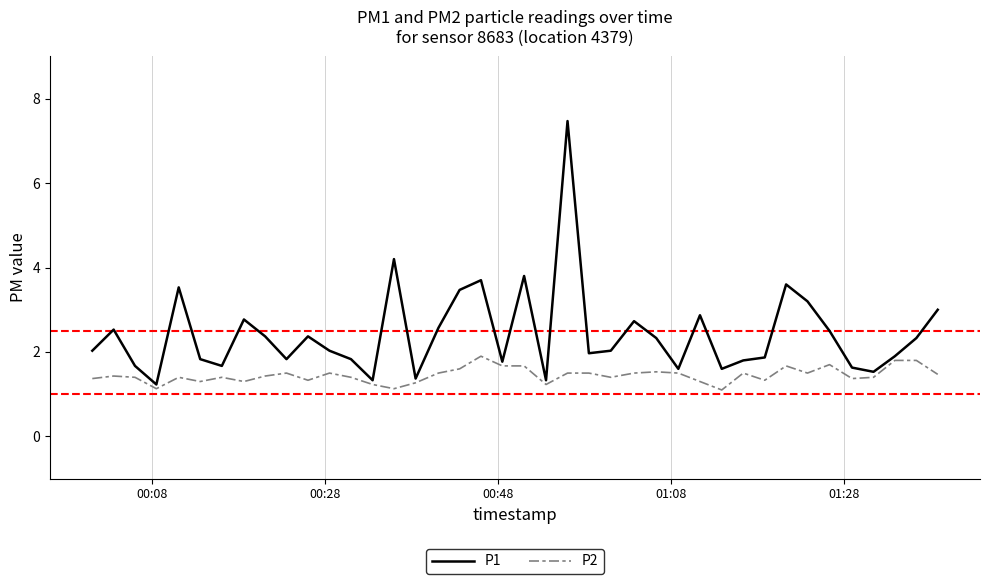

What is the minimum value shown in the chart?

1.1